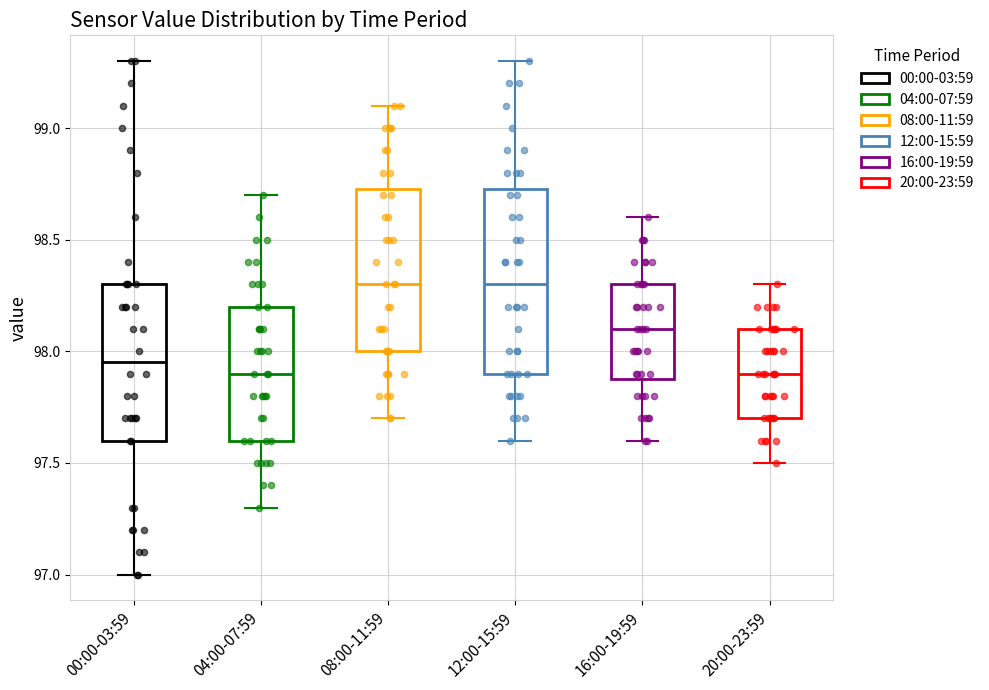

Reading left to right, read every box against the y-axis: the position of its median line, the range the box covers, and the ends of its whiskers. The values are not printed on the chart, so give them approximately, as read against the axis.

00:00-03:59: median 97.95, box 97.60 to 98.30, whiskers 97.00 to 99.30
04:00-07:59: median 97.90, box 97.60 to 98.20, whiskers 97.30 to 98.70
08:00-11:59: median 98.30, box 98.00 to 98.75, whiskers 97.70 to 99.10
12:00-15:59: median 98.30, box 97.90 to 98.75, whiskers 97.60 to 99.30
16:00-19:59: median 98.10, box 97.90 to 98.30, whiskers 97.60 to 98.60
20:00-23:59: median 97.90, box 97.70 to 98.10, whiskers 97.50 to 98.30